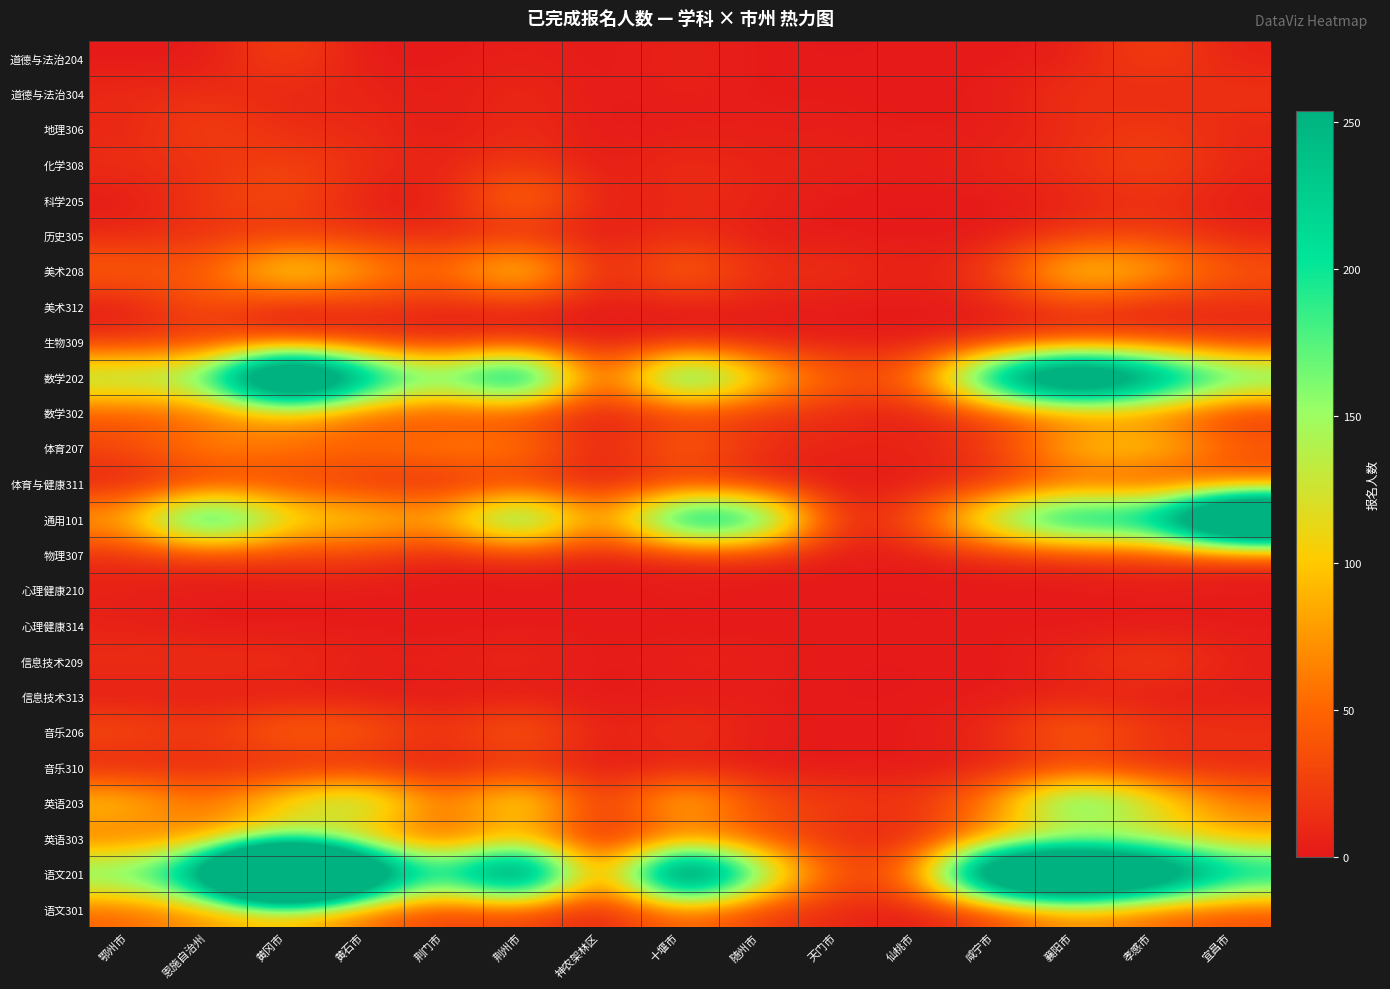

What is the total value across all series at 天门市?

185